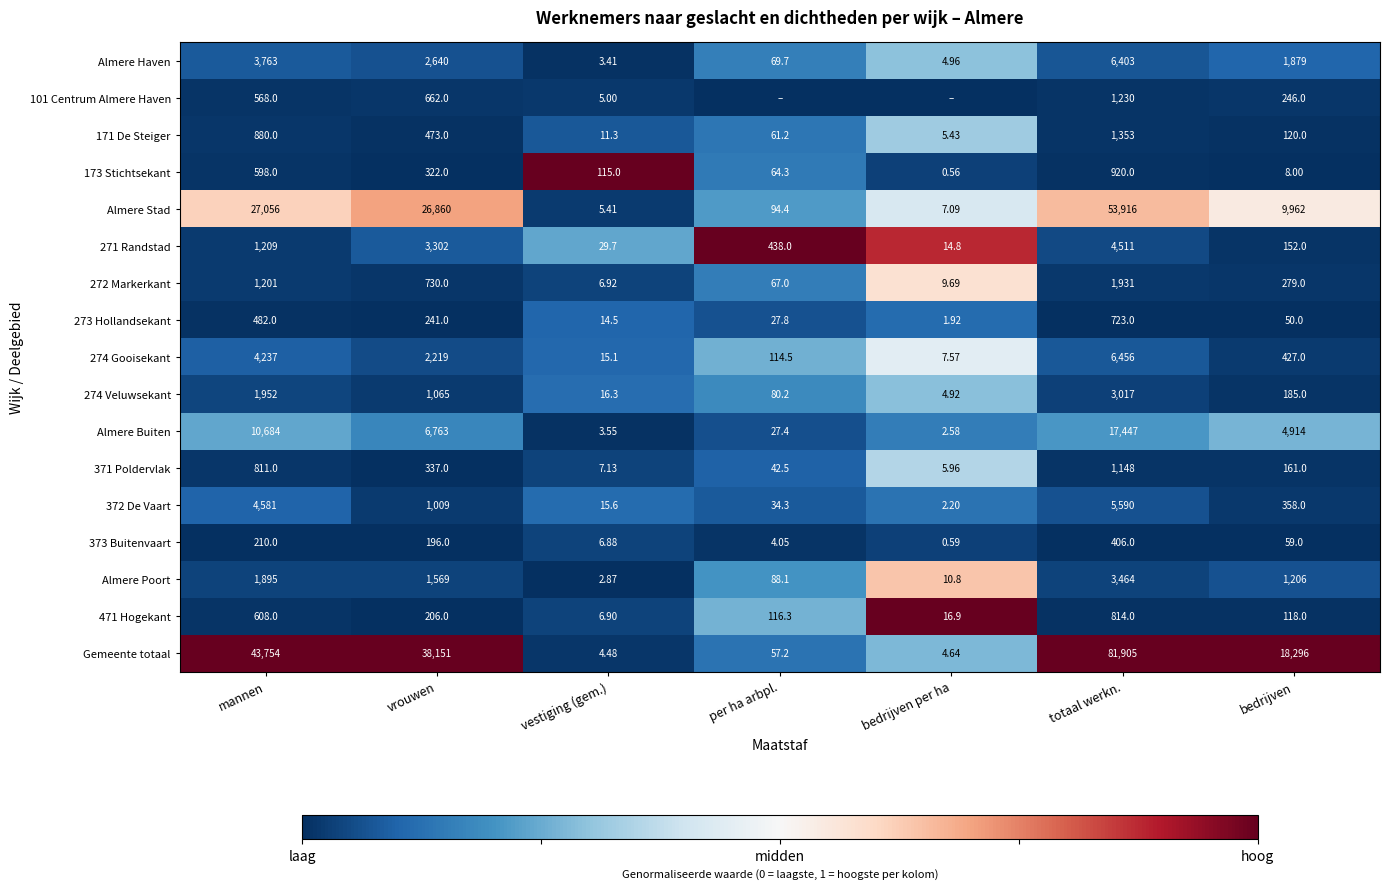

At which label is 274 Gooisekant closest to 3231?

mannen